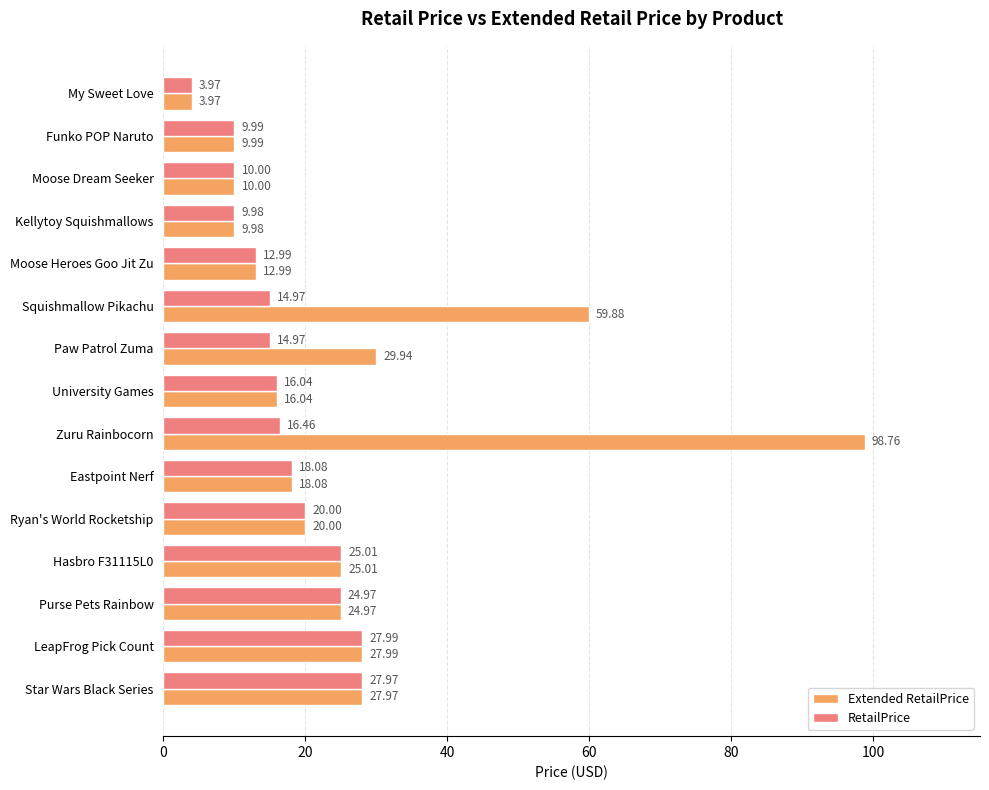

List the series in order of their overall mean, lowest first.

RetailPrice, Extended RetailPrice